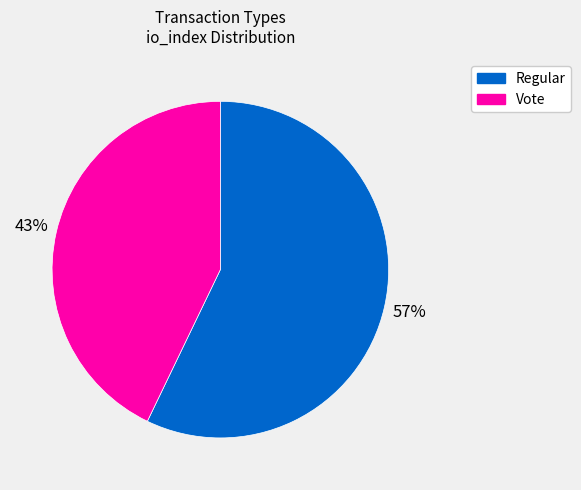

Which has a higher value, Vote or Regular?

Regular